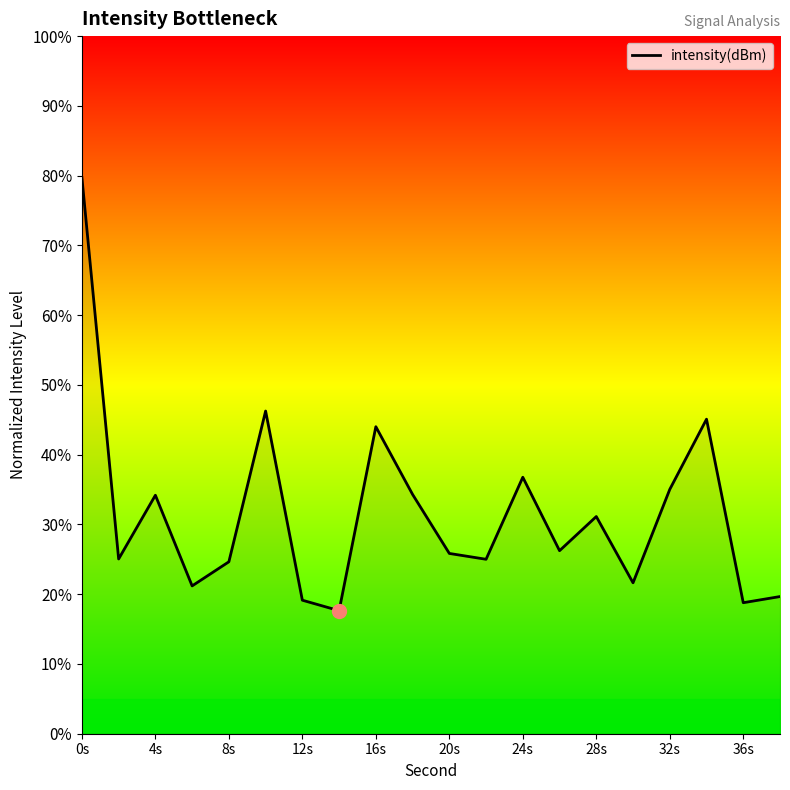

What is the greatest value displayed?

79.7